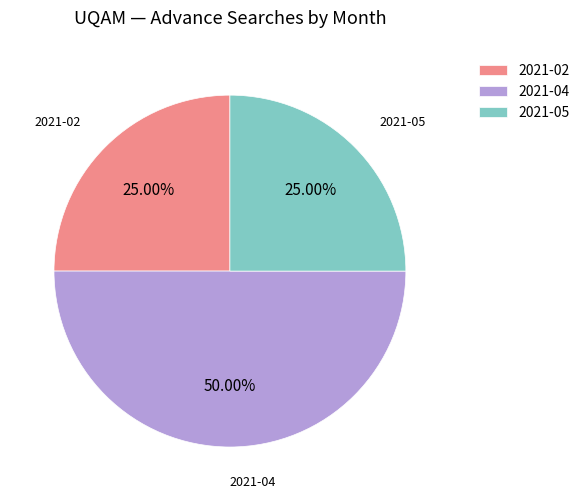

Count the number of slices in the pie.

3